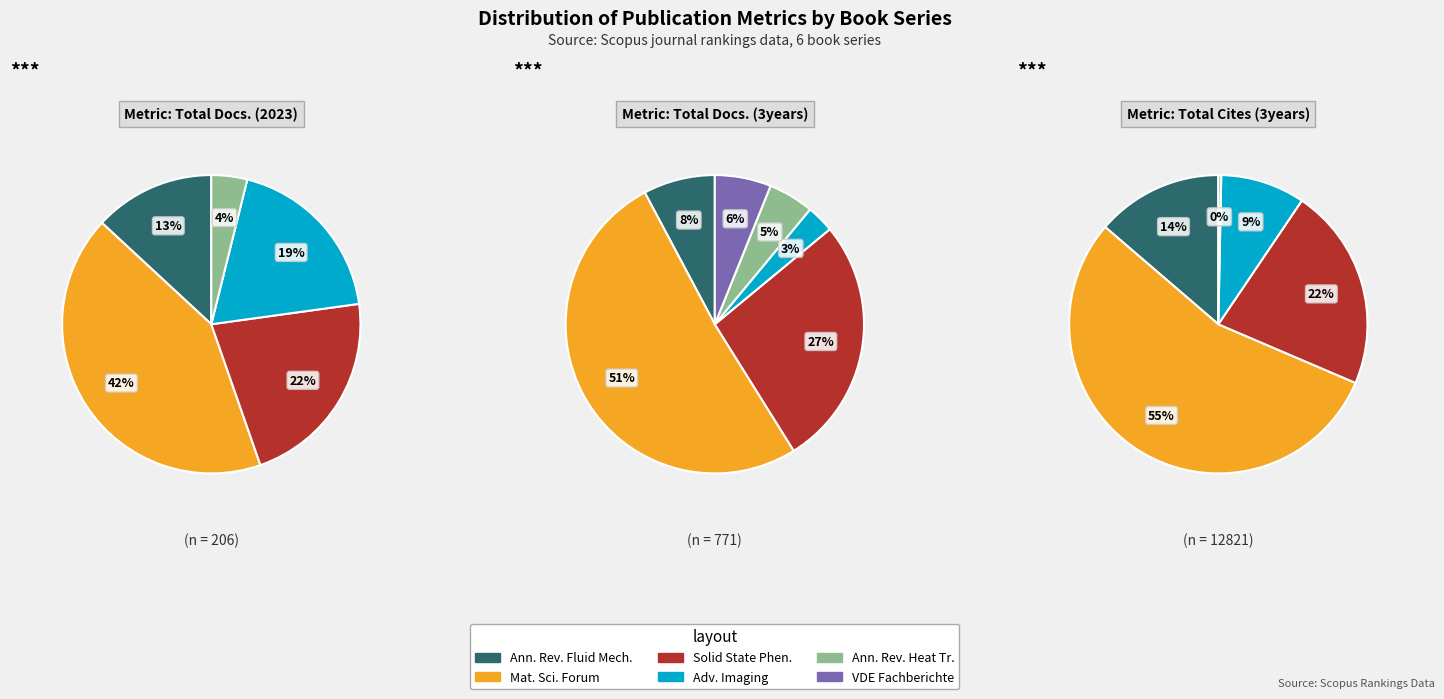

How many segments does this pie chart have?

6